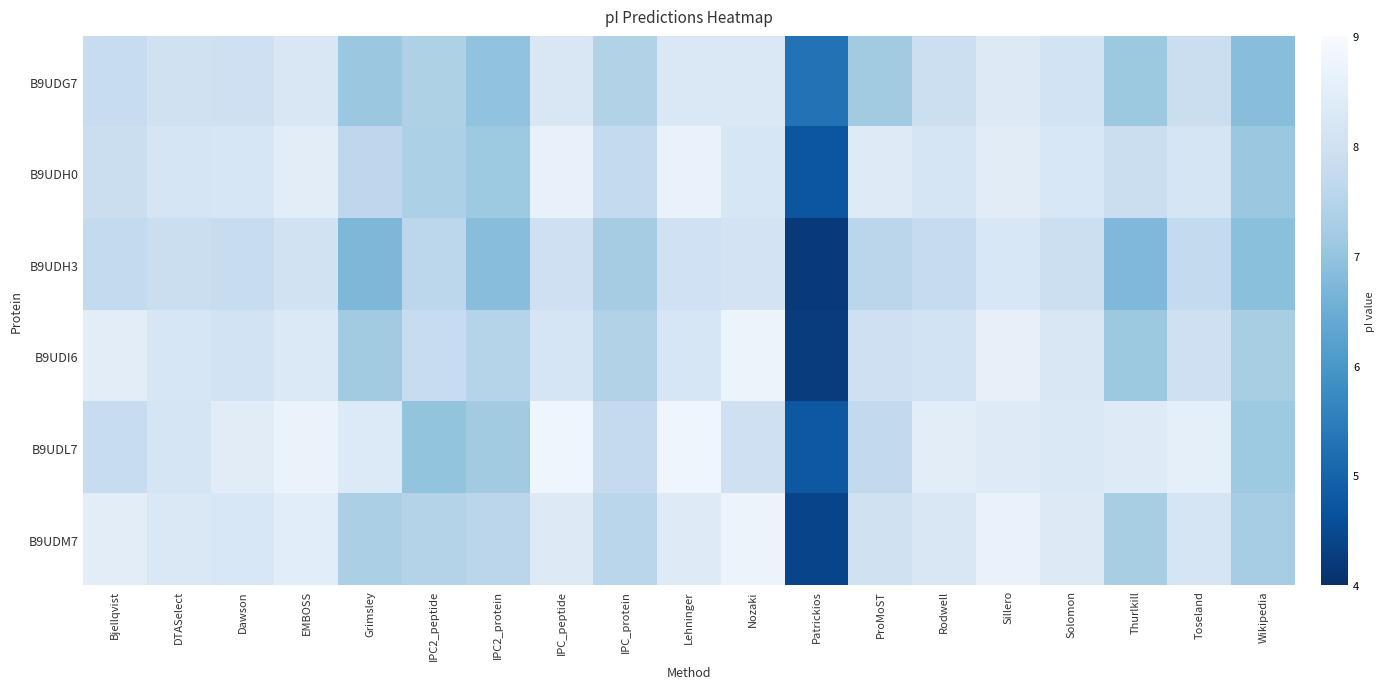

Reading left to right, what are all the values shown in this chart?

B9UDG7: Bjellqvist=7.8	DTASelect=8.0	Dawson=8.0	EMBOSS=8.2	Grimsley=7.1	IPC2_peptide=7.4	IPC2_protein=7.0	IPC_peptide=8.2	IPC_protein=7.4	Lehninger=8.3	Nozaki=8.3	Patrickios=5.3	ProMoST=7.2	Rodwell=7.9	Sillero=8.4	Solomon=8.1	Thurlkill=7.1	Toseland=7.9	Wikipedia=6.9
B9UDH0: Bjellqvist=7.9	DTASelect=8.2	Dawson=8.2	EMBOSS=8.5	Grimsley=7.6	IPC2_peptide=7.4	IPC2_protein=7.1	IPC_peptide=8.6	IPC_protein=7.7	Lehninger=8.7	Nozaki=8.2	Patrickios=4.7	ProMoST=8.4	Rodwell=8.2	Sillero=8.4	Solomon=8.2	Thurlkill=7.9	Toseland=8.2	Wikipedia=7.1
B9UDH3: Bjellqvist=7.7	DTASelect=7.9	Dawson=7.8	EMBOSS=8.0	Grimsley=6.7	IPC2_peptide=7.6	IPC2_protein=6.9	IPC_peptide=8.0	IPC_protein=7.2	Lehninger=8.0	Nozaki=8.1	Patrickios=4.2	ProMoST=7.6	Rodwell=7.8	Sillero=8.2	Solomon=7.9	Thurlkill=6.7	Toseland=7.7	Wikipedia=6.9
B9UDI6: Bjellqvist=8.5	DTASelect=8.2	Dawson=8.1	EMBOSS=8.3	Grimsley=7.2	IPC2_peptide=7.8	IPC2_protein=7.5	IPC_peptide=8.2	IPC_protein=7.4	Lehninger=8.2	Nozaki=8.7	Patrickios=4.2	ProMoST=8.0	Rodwell=8.1	Sillero=8.6	Solomon=8.2	Thurlkill=7.1	Toseland=8.0	Wikipedia=7.3
B9UDL7: Bjellqvist=7.8	DTASelect=8.2	Dawson=8.4	EMBOSS=8.7	Grimsley=8.3	IPC2_peptide=7.0	IPC2_protein=7.2	IPC_peptide=8.8	IPC_protein=7.7	Lehninger=8.8	Nozaki=8.0	Patrickios=4.8	ProMoST=7.7	Rodwell=8.5	Sillero=8.4	Solomon=8.3	Thurlkill=8.4	Toseland=8.6	Wikipedia=7.1
B9UDM7: Bjellqvist=8.5	DTASelect=8.3	Dawson=8.2	EMBOSS=8.5	Grimsley=7.3	IPC2_peptide=7.5	IPC2_protein=7.6	IPC_peptide=8.4	IPC_protein=7.6	Lehninger=8.4	Nozaki=8.7	Patrickios=4.4	ProMoST=8.0	Rodwell=8.2	Sillero=8.7	Solomon=8.4	Thurlkill=7.3	Toseland=8.2	Wikipedia=7.2